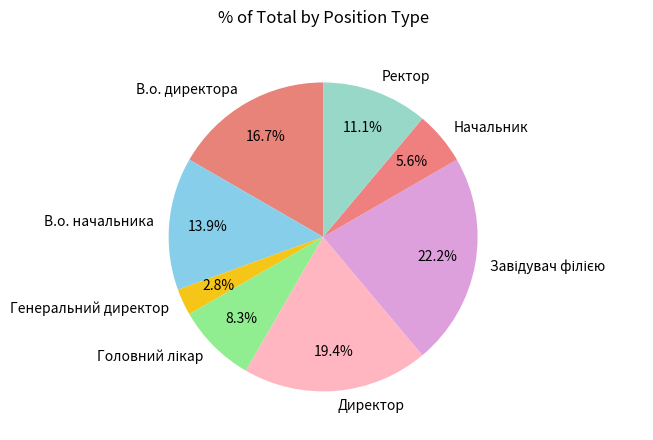

Is the sum of Ректор and Генеральний директор greater than half?

No